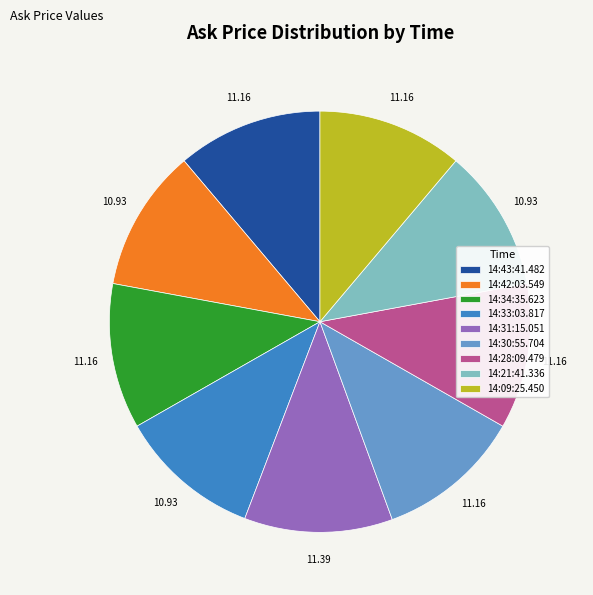

Do 14:28:09.479 and 14:09:25.450 together represent more than half of the pie?

No